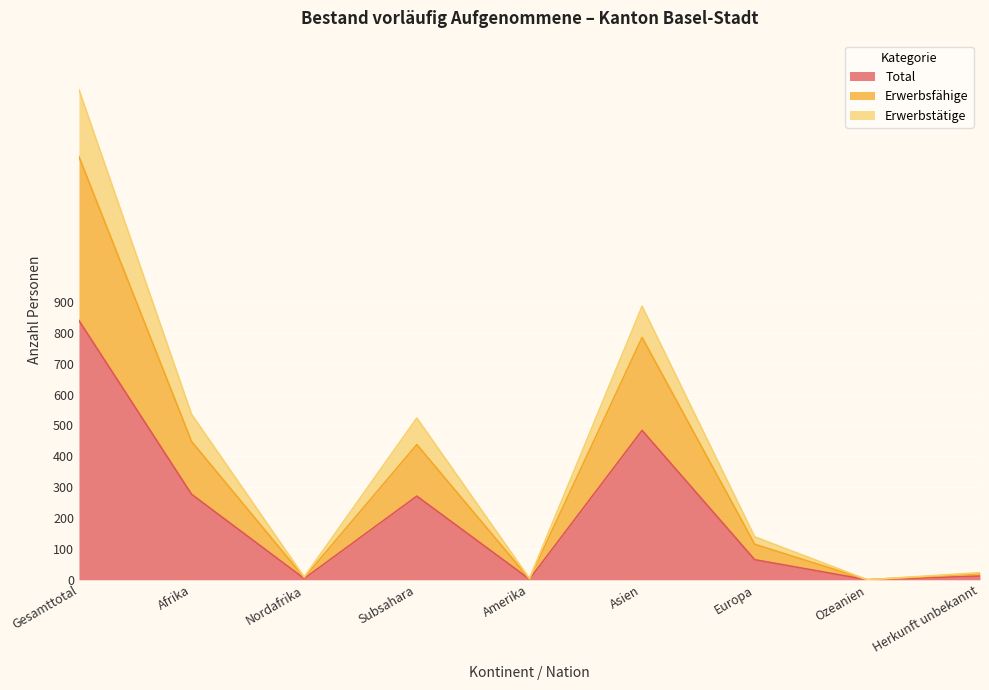

What is the difference between the Erwerbstätige values at Gesamttotal and Asien?

702